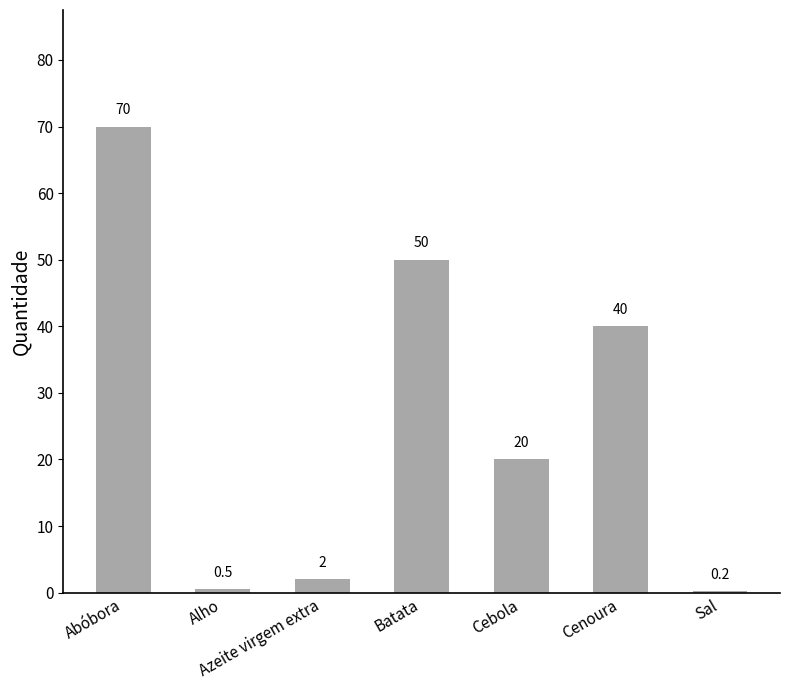

Does the chart contain stacked bars?

No